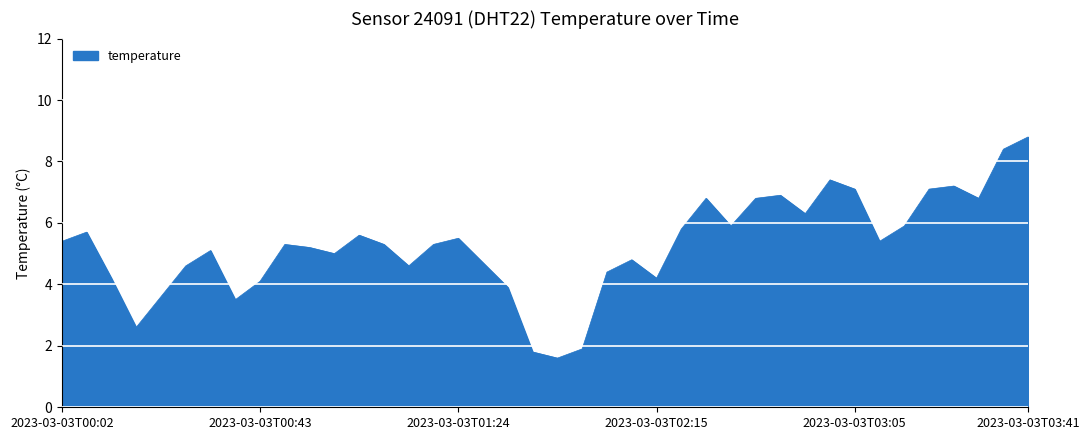

How many interior local peaks (higher than both neighbors) does the data have?

10